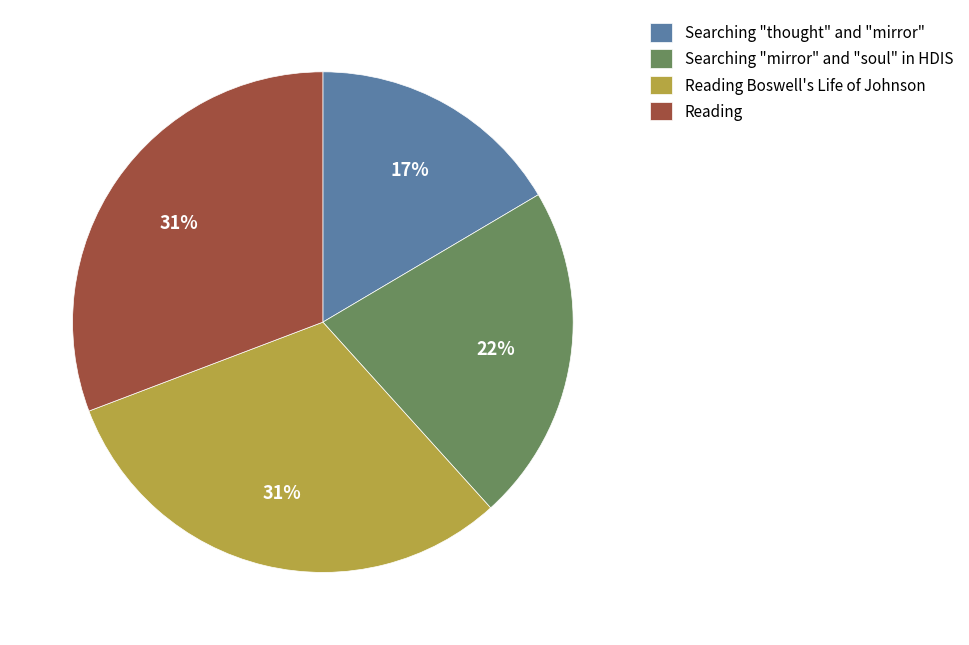

Does Searching "mirror" and "soul" in HDIS represent more than half of the total?

No